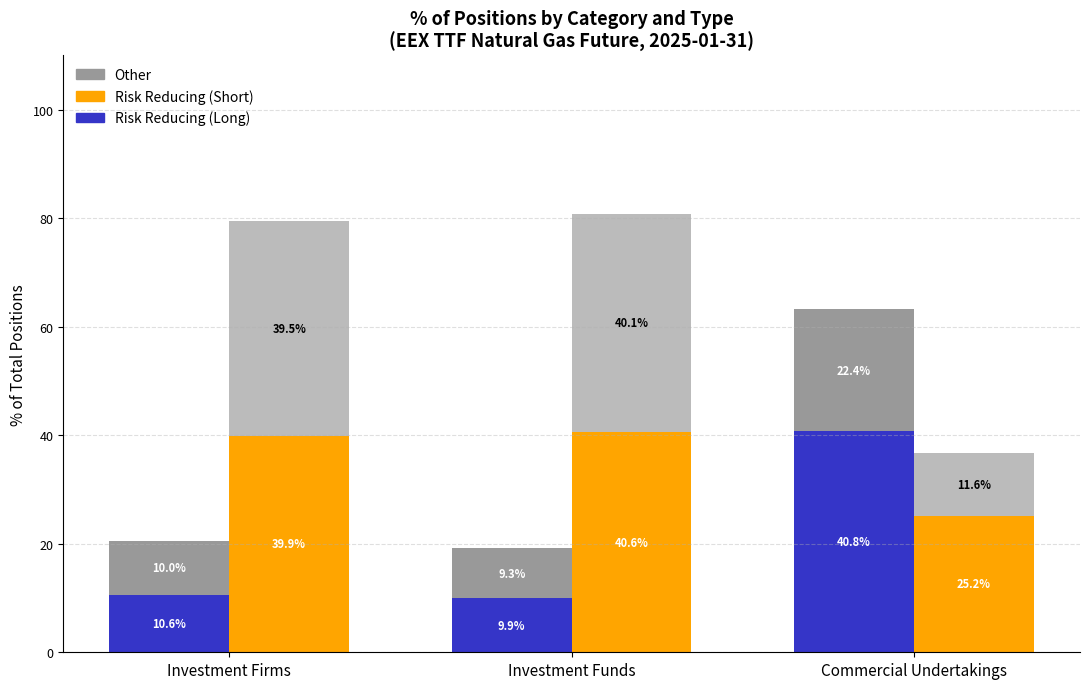

Which category has the highest value in the Other (Long) series?

Commercial Undertakings